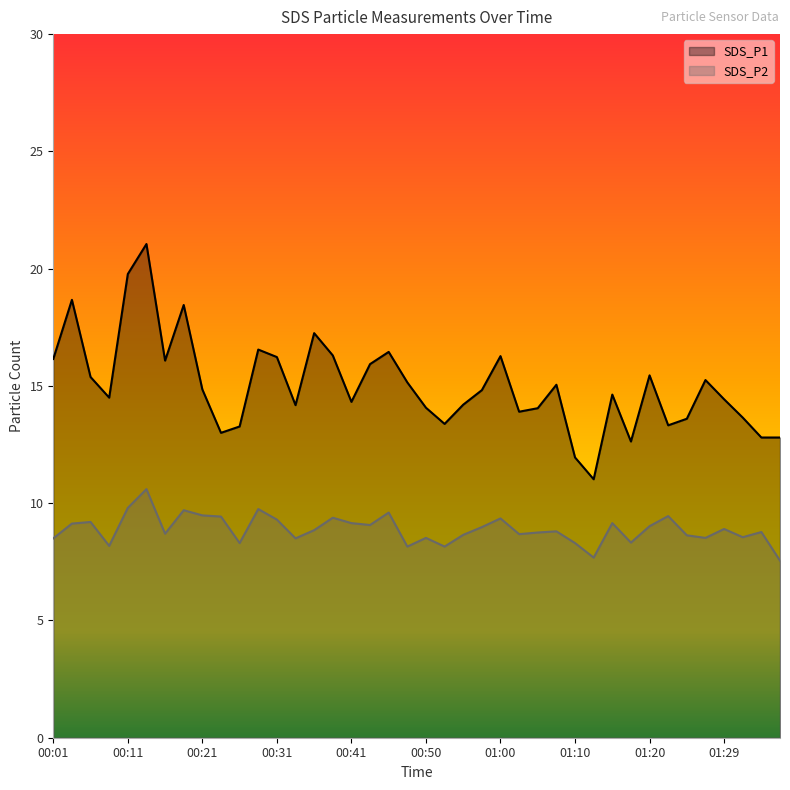

Which series has the widest spread of values?

SDS_P1